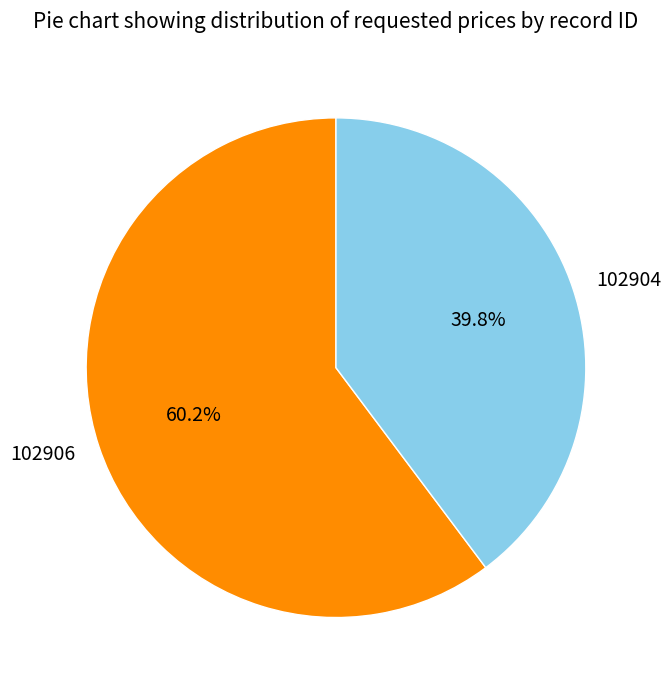

To the nearest percent, what is the difference between the 102904 and 102906 slice percentages?

20%